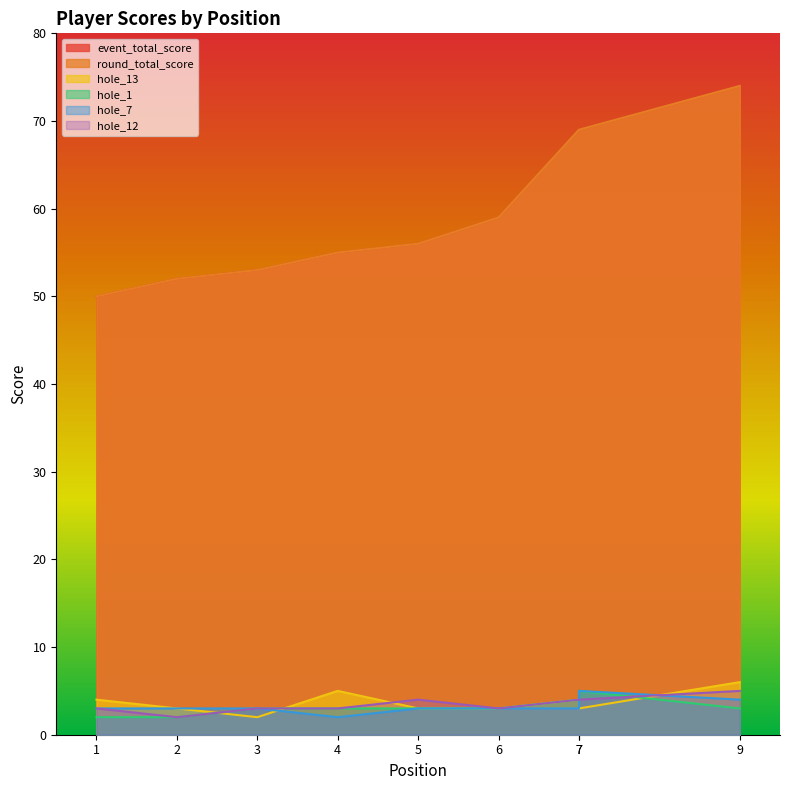

Reading right to left, transcribe all the data shown in this chart.

event_total_score: 9=74	7=69	7=69	6=59	5=56	4=55	3=53	2=52	1=50
round_total_score: 9=74	7=69	7=69	6=59	5=56	4=55	3=53	2=52	1=50
hole_13: 9=6	7=3	7=4	6=3	5=3	4=5	3=2	2=3	1=4
hole_1: 9=3	7=5	7=4	6=3	5=3	4=3	3=3	2=2	1=2
hole_7: 9=4	7=5	7=3	6=3	5=3	4=2	3=3	2=3	1=3
hole_12: 9=5	7=4	7=4	6=3	5=4	4=3	3=3	2=2	1=3